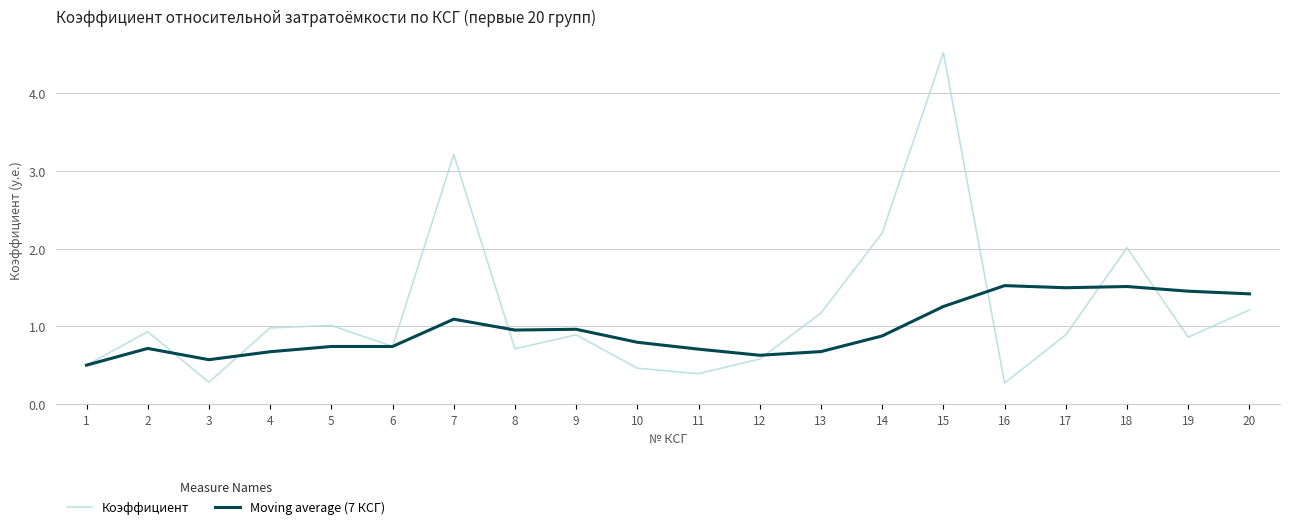

Which series has the widest spread of values?

Коэффициент